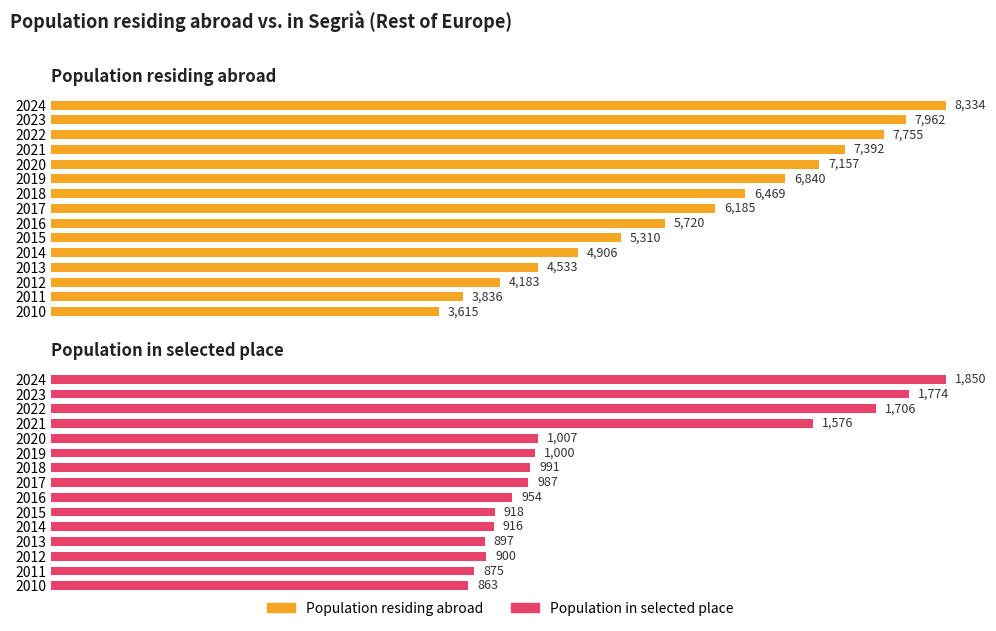

Which has a higher value, 2014 or 2023?

2023